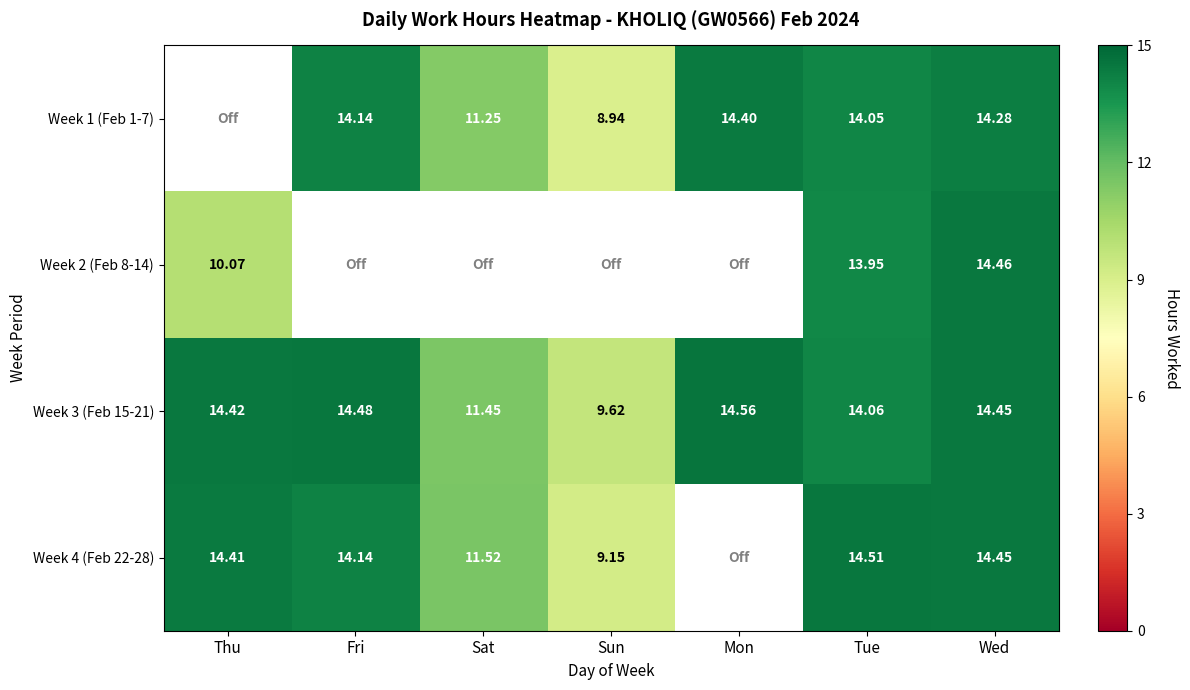

What is the sum of all Week 3 (Feb 15-21) values?

93.0